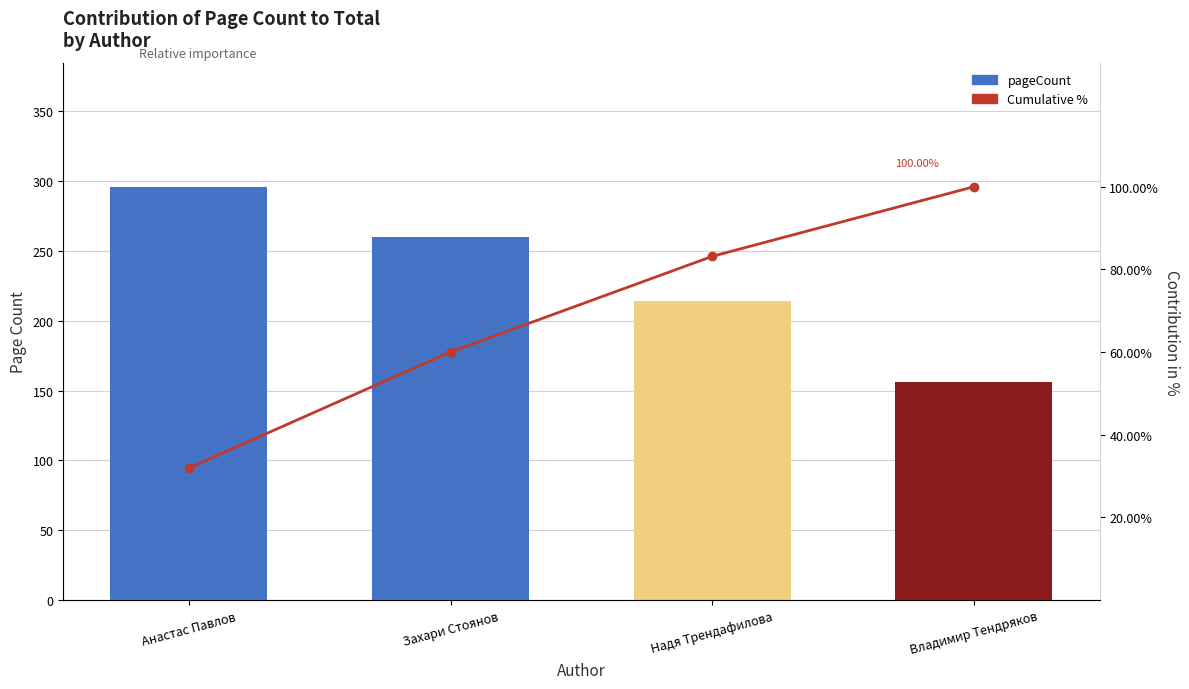

What is the sum of the Cumulative % values at Владимир Тендряков and Захари Стоянов?

160.0